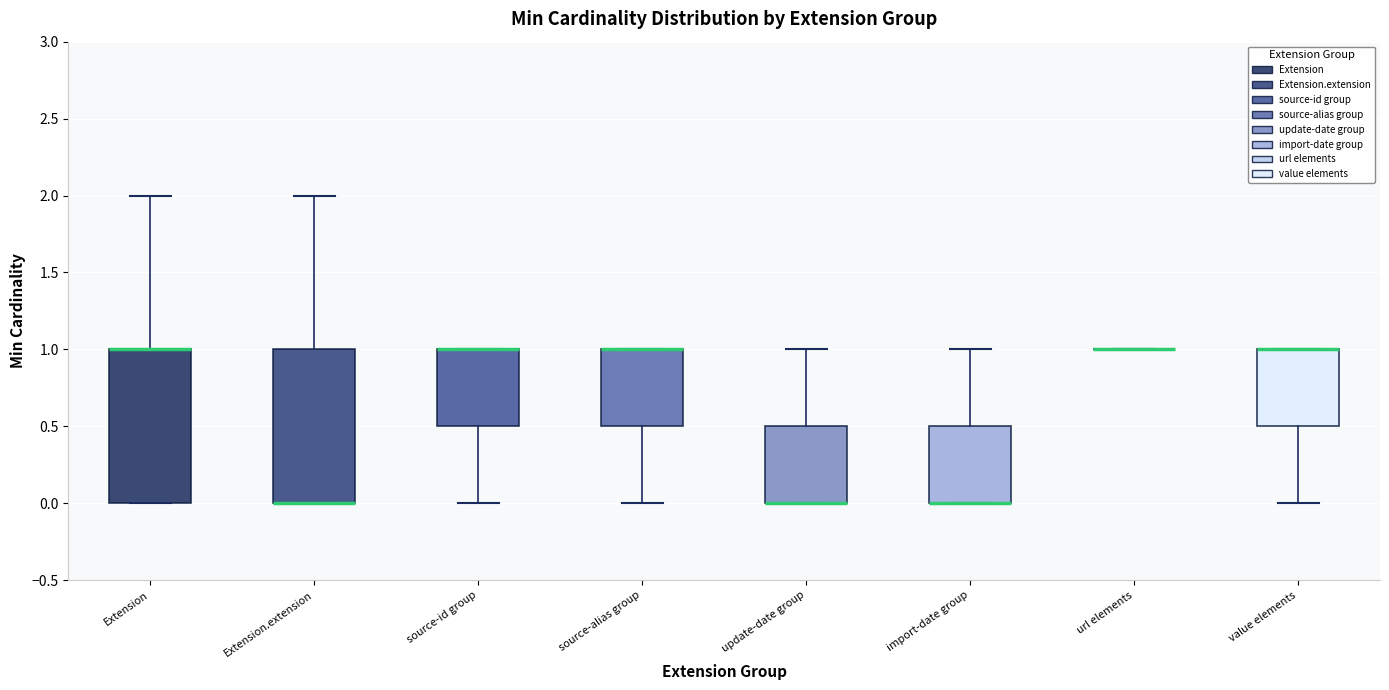

Where does the lower whisker of the box for value elements end on the y-axis? The values are not printed on the chart, so give them approximately, as read against the axis.

0.0